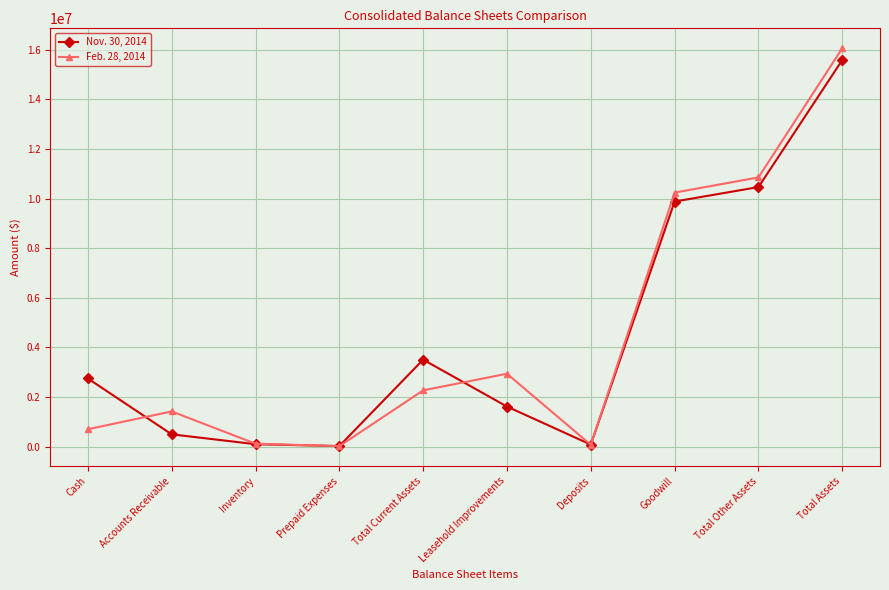

Which series ends up on top after the final intersection of Nov. 30, 2014 and Feb. 28, 2014?

Feb. 28, 2014